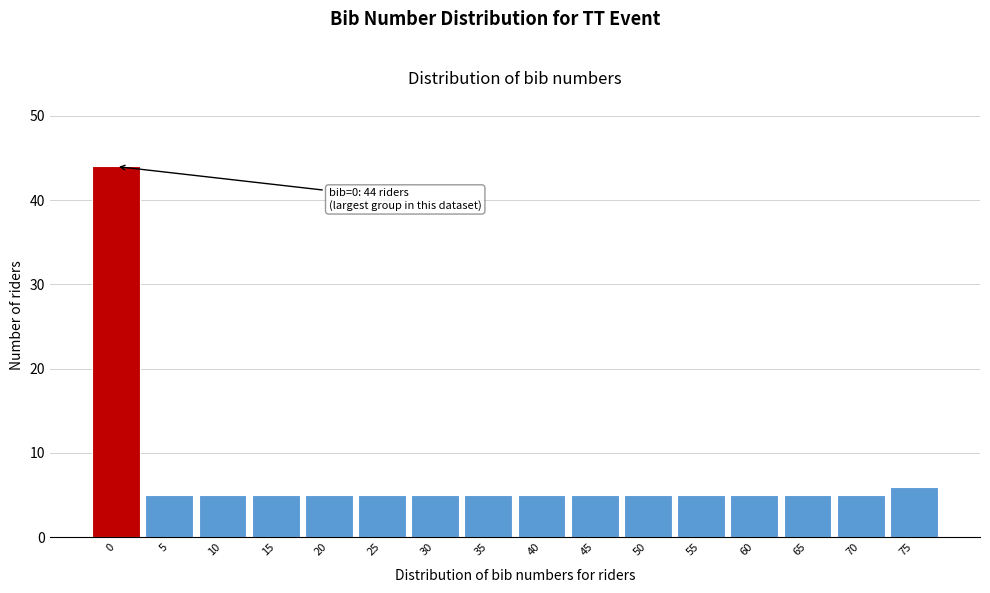

Reading left to right, transcribe all the data shown in this chart.

0=44	5=5	10=5	15=5	20=5	25=5	30=5	35=5	40=5	45=5	50=5	55=5	60=5	65=5	70=5	75=6